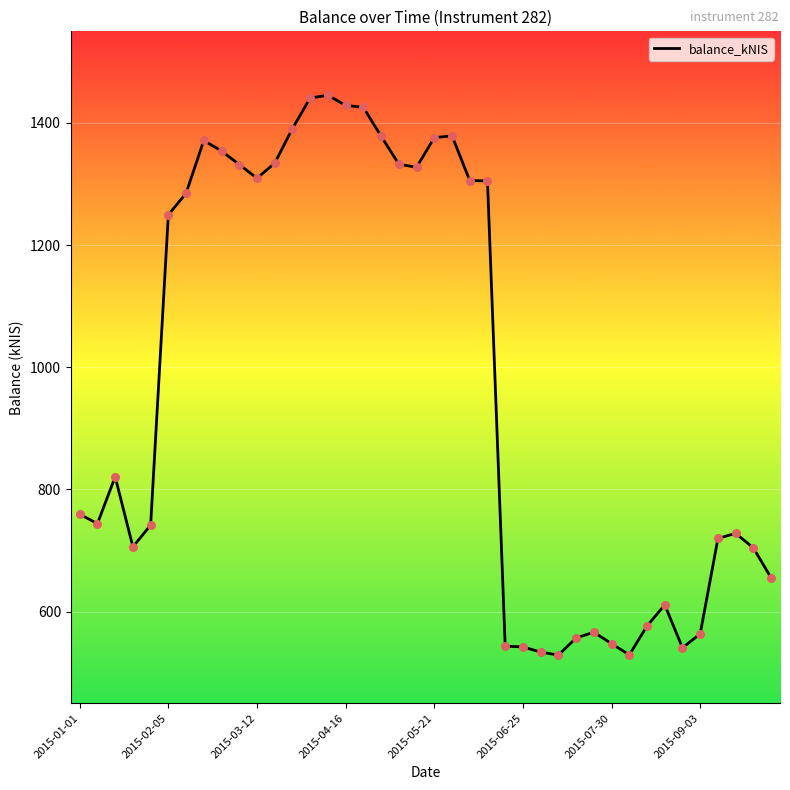

What is the difference between the maximum and minimum values?

916.5